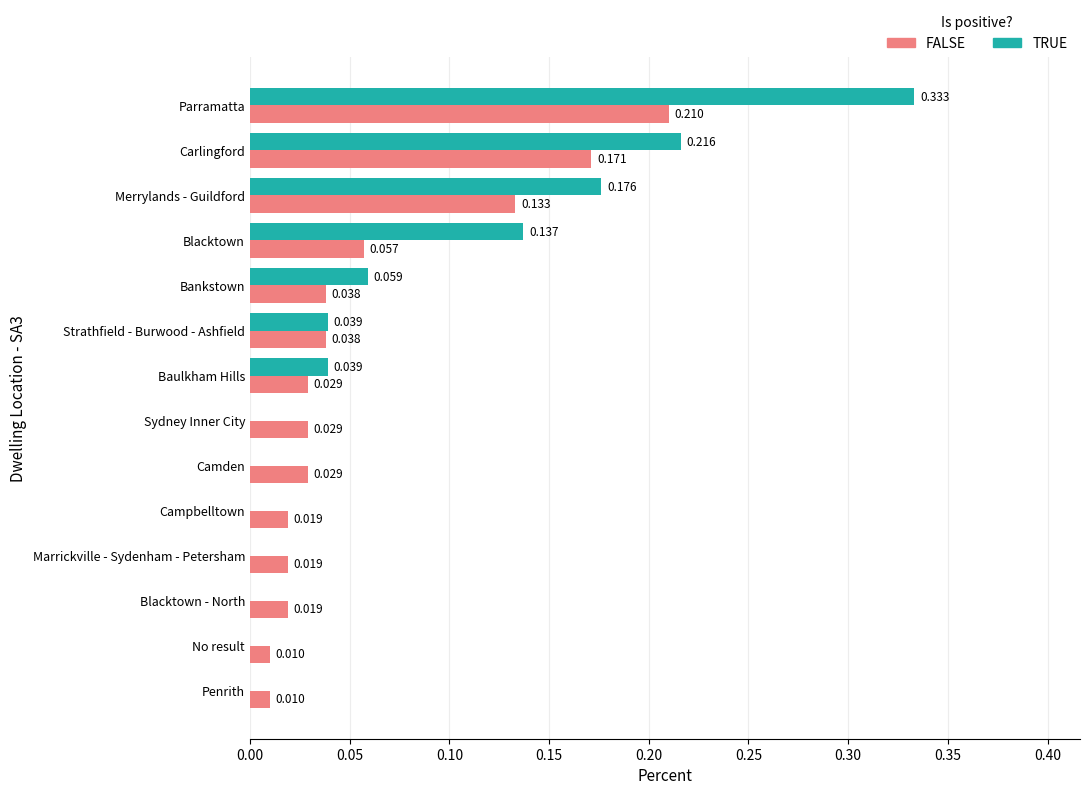

Which series changed the most between Blacktown and Strathfield - Burwood - Ashfield?

TRUE